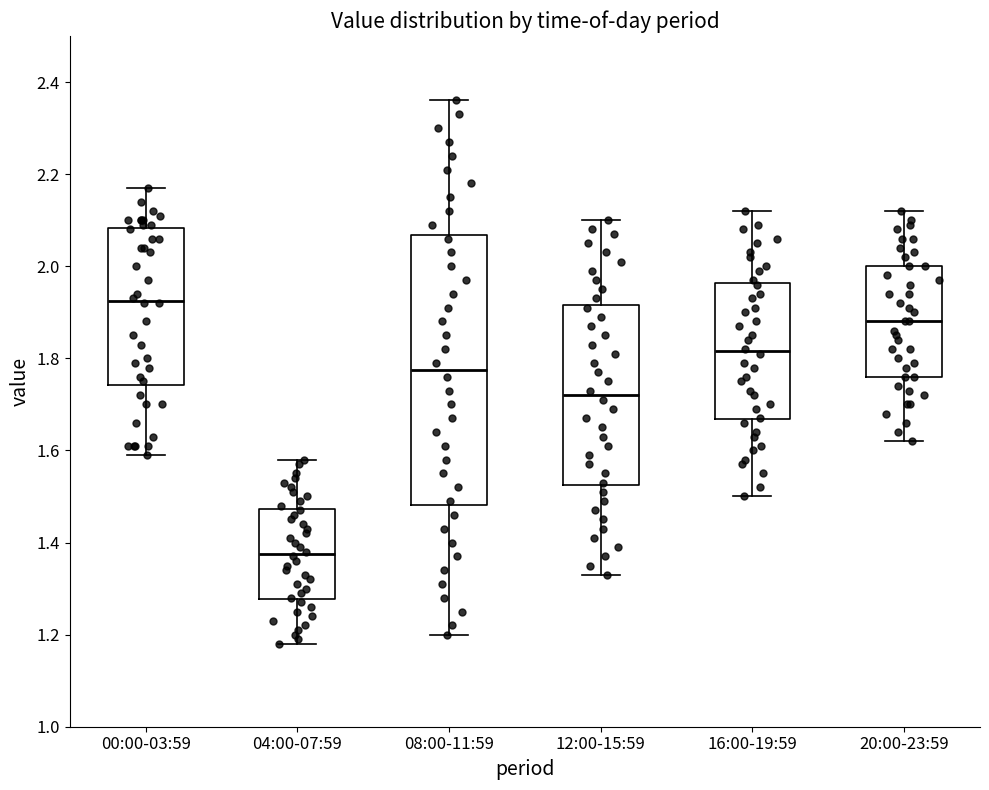

Reading left to right, read every box against the y-axis: the position of its median line, the range the box covers, and the ends of its whiskers. The values are not printed on the chart, so give them approximately, as read against the axis.

00:00-03:59: median 1.92, box 1.74 to 2.08, whiskers 1.60 to 2.18
04:00-07:59: median 1.38, box 1.28 to 1.48, whiskers 1.18 to 1.58
08:00-11:59: median 1.78, box 1.48 to 2.06, whiskers 1.20 to 2.36
12:00-15:59: median 1.72, box 1.52 to 1.92, whiskers 1.34 to 2.10
16:00-19:59: median 1.82, box 1.66 to 1.96, whiskers 1.50 to 2.12
20:00-23:59: median 1.88, box 1.76 to 2.00, whiskers 1.62 to 2.12